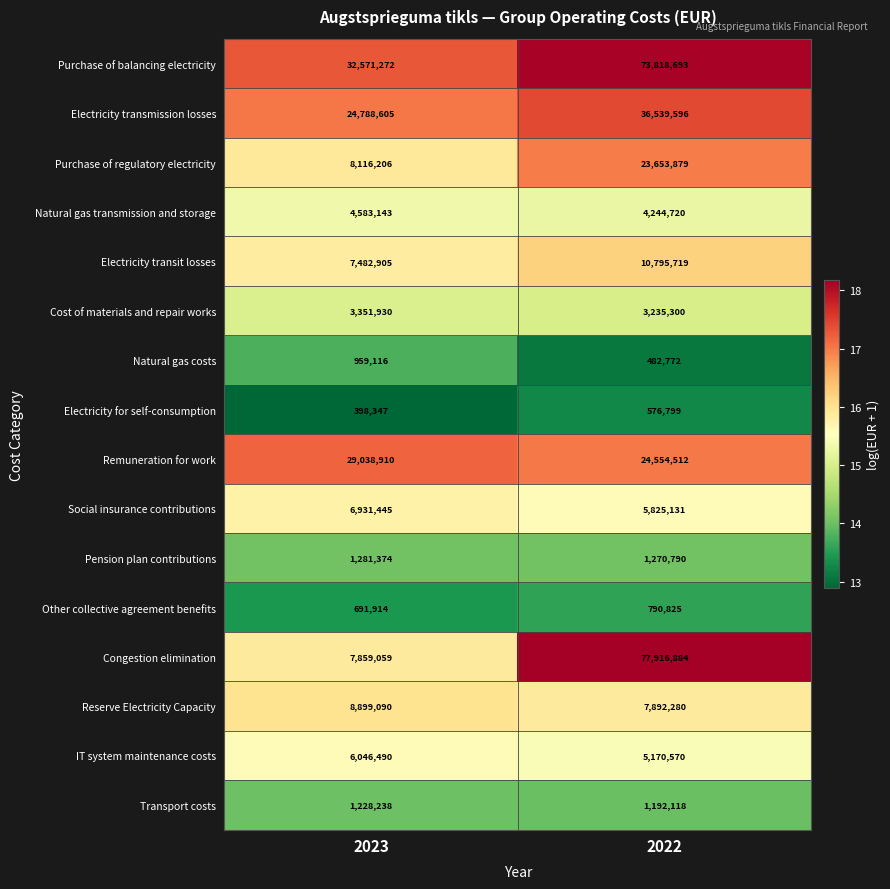

Which series has the widest spread of values?

Congestion elimination